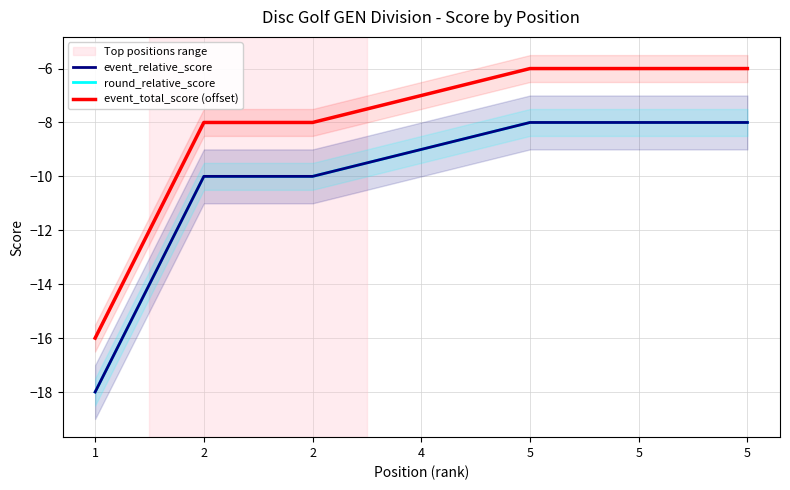

How many values in the event_relative_score series exceed -9?

3